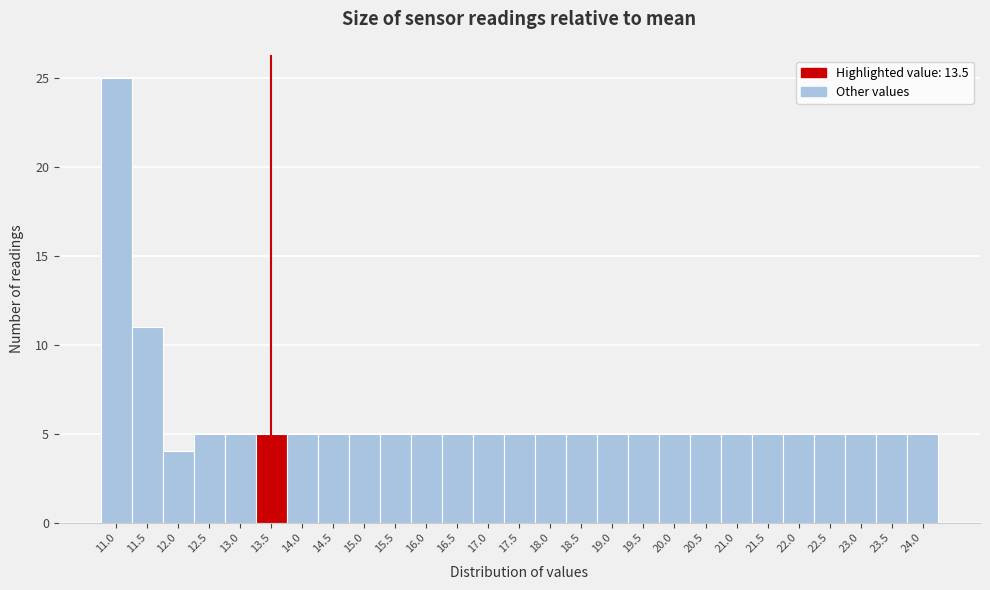

Reading left to right, list every bar in this chart as the range it spans on the x-axis followed by its height. The values are not printed on the chart, so give them approximately, as read against the axis.

10.75 to 11.25: 25
11.25 to 11.75: 11
11.75 to 12.25: 4
12.25 to 12.75: 5
12.75 to 13.25: 5
13.25 to 13.75: 5
13.75 to 14.25: 5
14.25 to 14.75: 5
14.75 to 15.25: 5
15.25 to 15.75: 5
15.75 to 16.25: 5
16.25 to 16.75: 5
16.75 to 17.25: 5
17.25 to 17.75: 5
17.75 to 18.25: 5
18.25 to 18.75: 5
18.75 to 19.25: 5
19.25 to 19.75: 5
19.75 to 20.25: 5
20.25 to 20.75: 5
20.75 to 21.25: 5
21.25 to 21.75: 5
21.75 to 22.25: 5
22.25 to 22.75: 5
22.75 to 23.25: 5
23.25 to 23.75: 5
23.75 to 24.25: 5